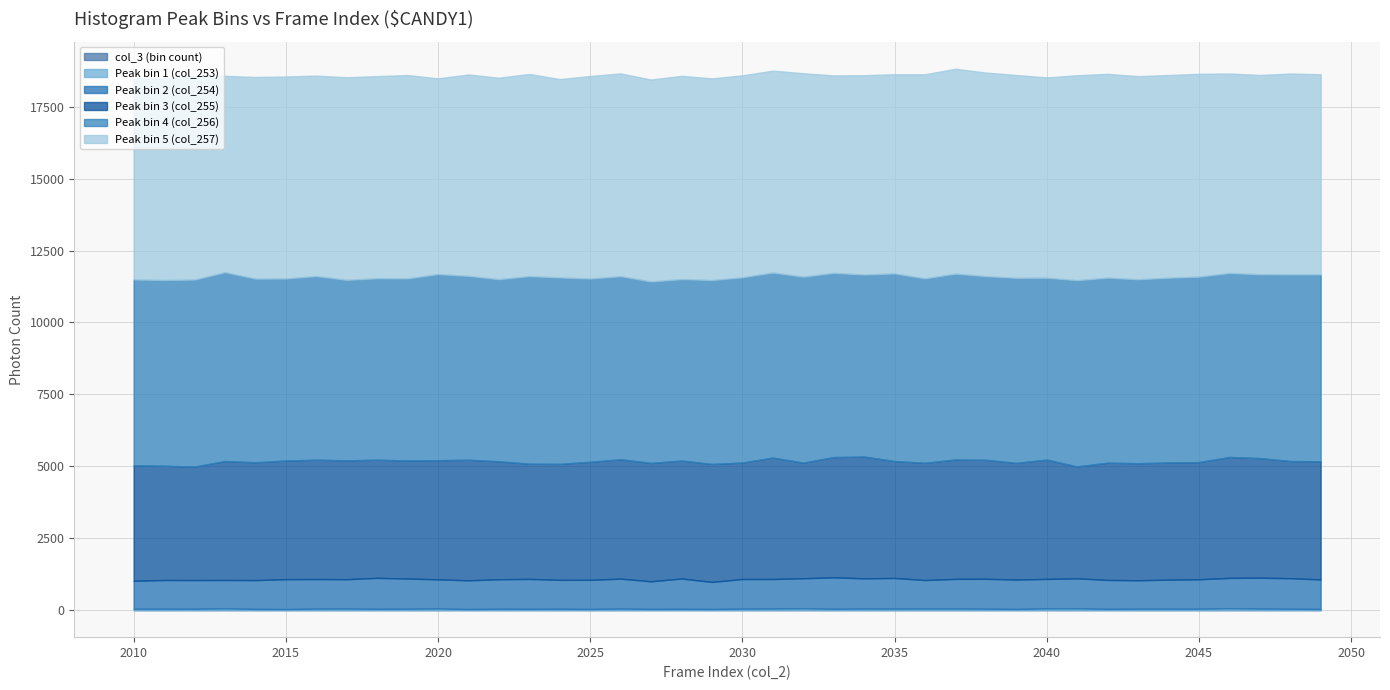

What is the greatest value displayed?

7127